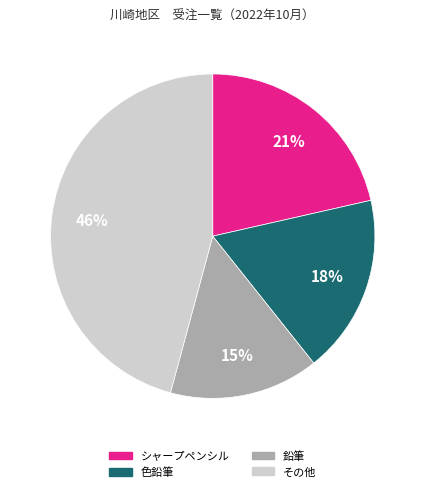

Is there a majority slice in this chart?

No